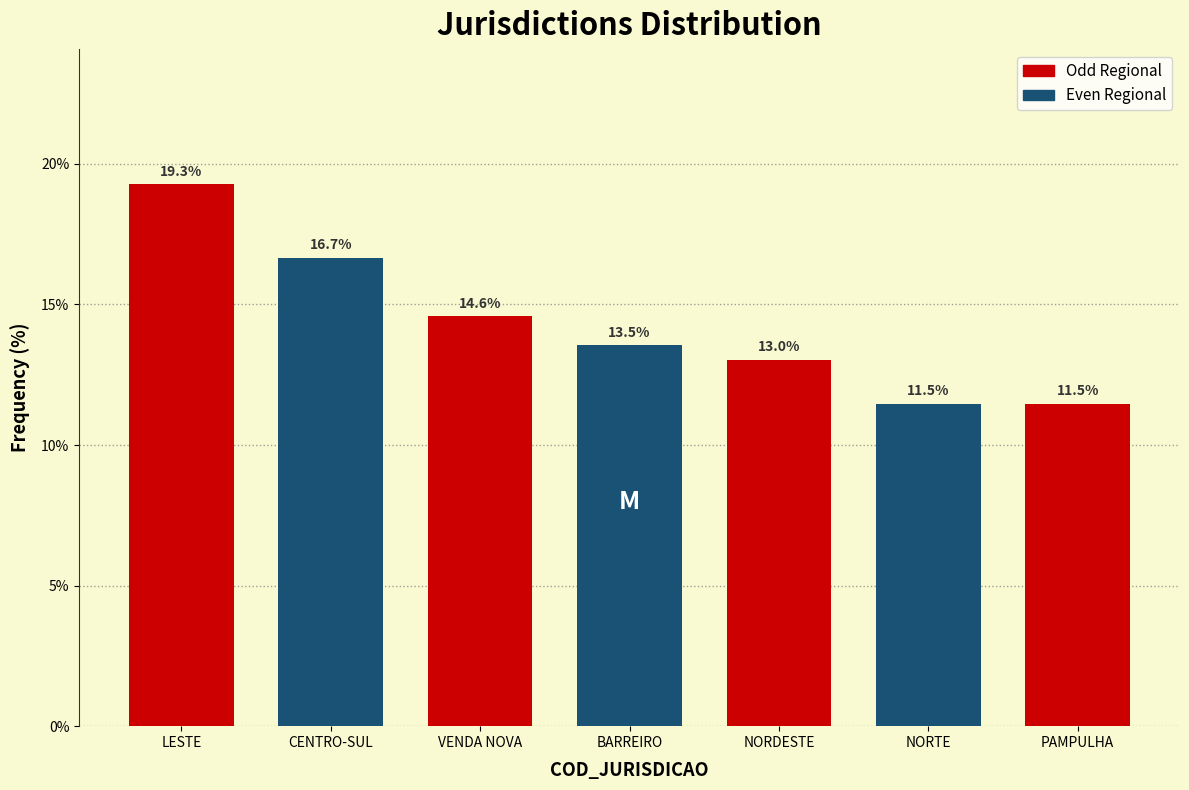

Reading right to left, list all the values displayed in this chart.

PAMPULHA=11.5	NORTE=11.5	NORDESTE=13.0	BARREIRO=13.5	VENDA NOVA=14.6	CENTRO-SUL=16.7	LESTE=19.3